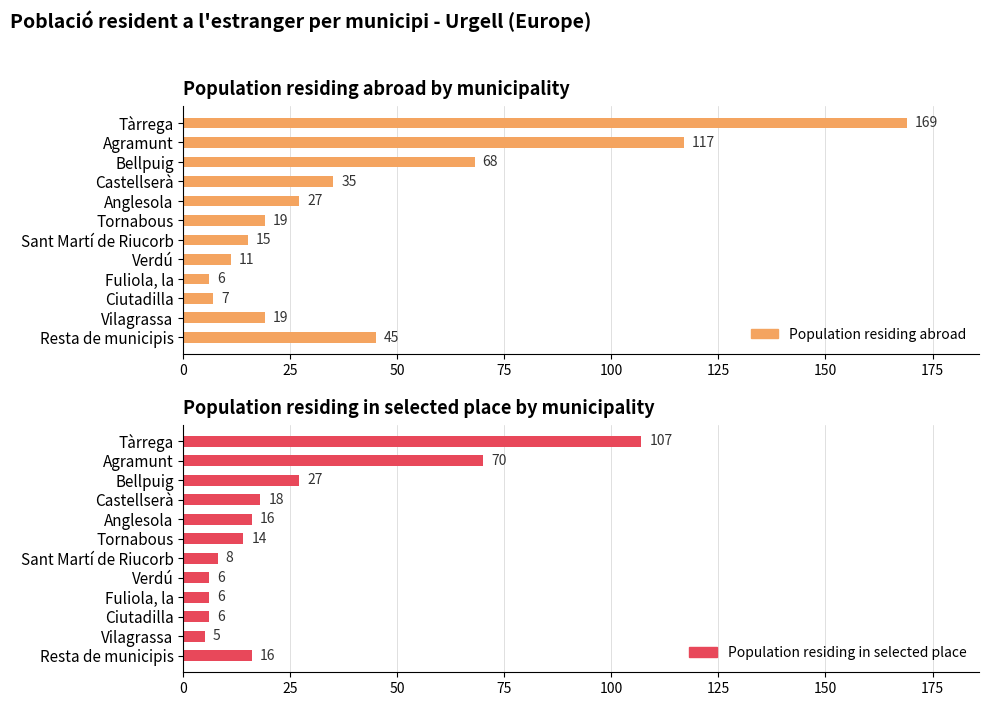

List the series in order of their peak value, highest first.

Population residing abroad, Population residing in selected place